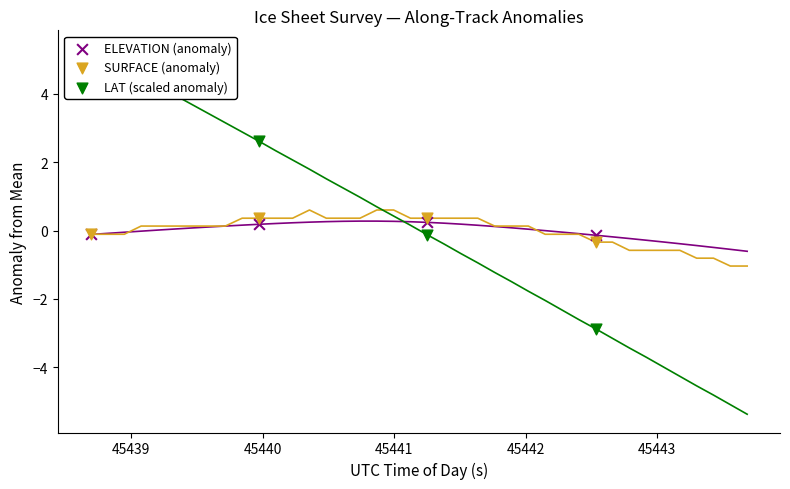

Which series has the largest Y range (max minus min)?

LAT (scaled anomaly)